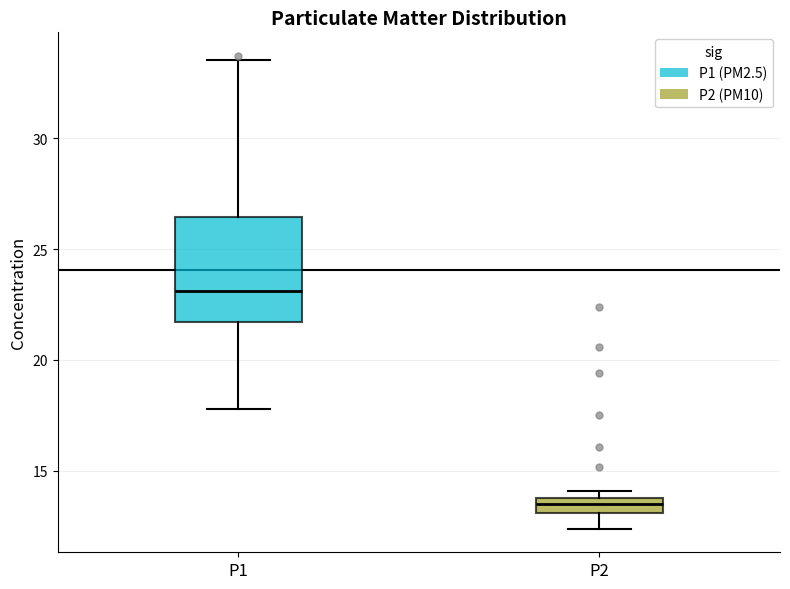

Where is the upper edge of the box for P2 on the y-axis? The values are not printed on the chart, so give them approximately, as read against the axis.

14.0